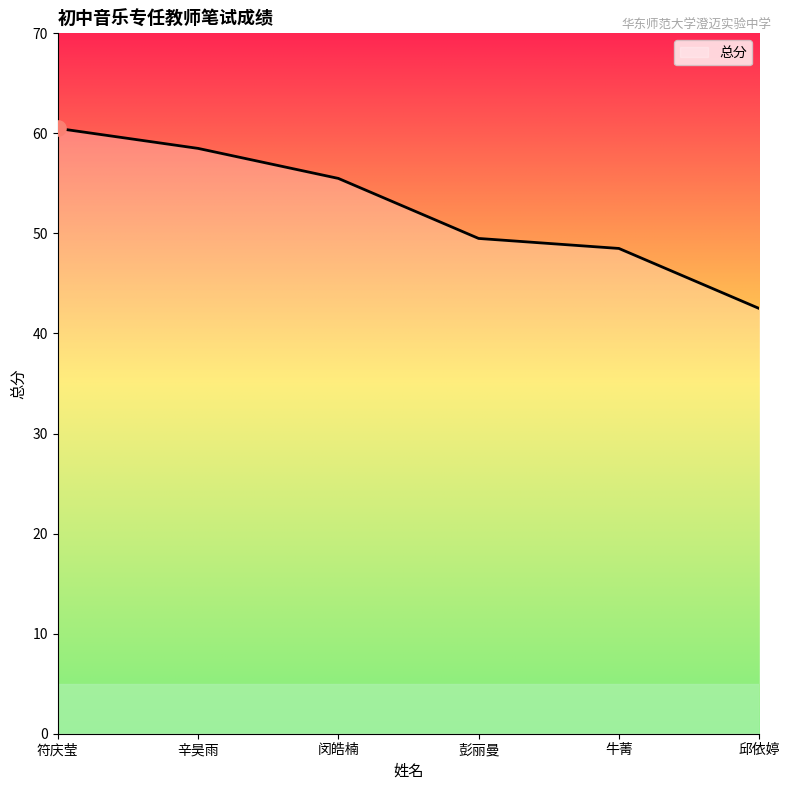

Approximately how many times larger is the value at 符庆莹 compared to 辛昊雨?

1.0